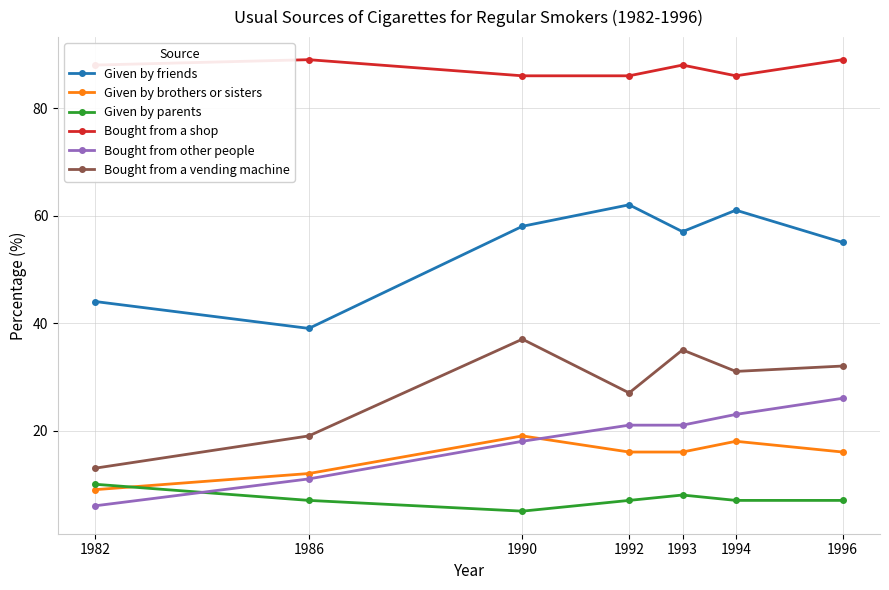

What is the greatest value displayed?

89